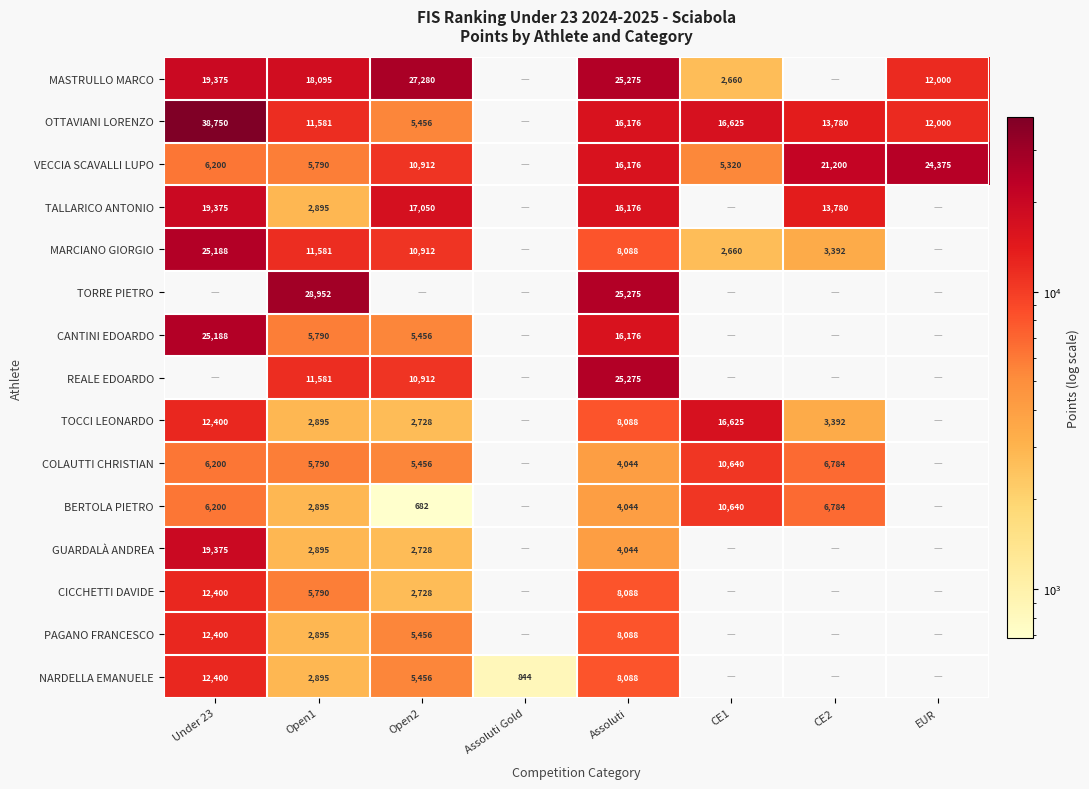

What is the difference between the highest and lowest values at Assoluti?

21231